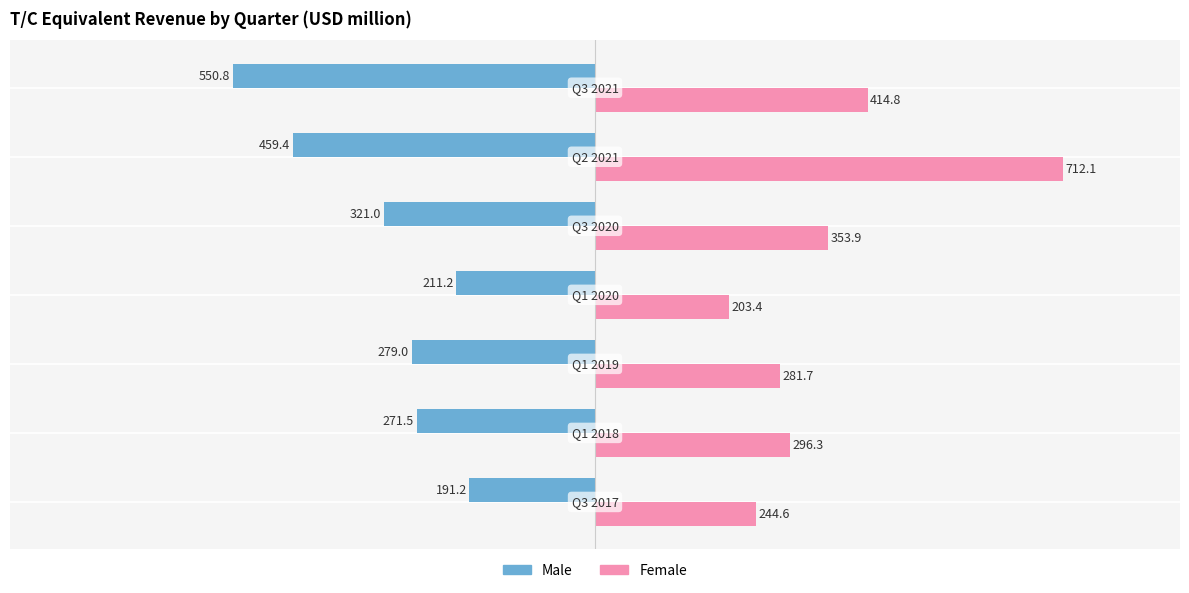

List the series in order of their overall mean, lowest first.

Male, Female